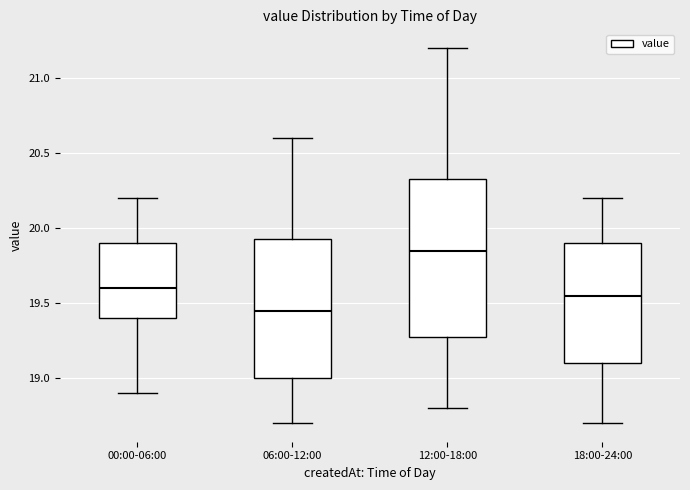

Which box's median line is the lowest?

06:00-12:00